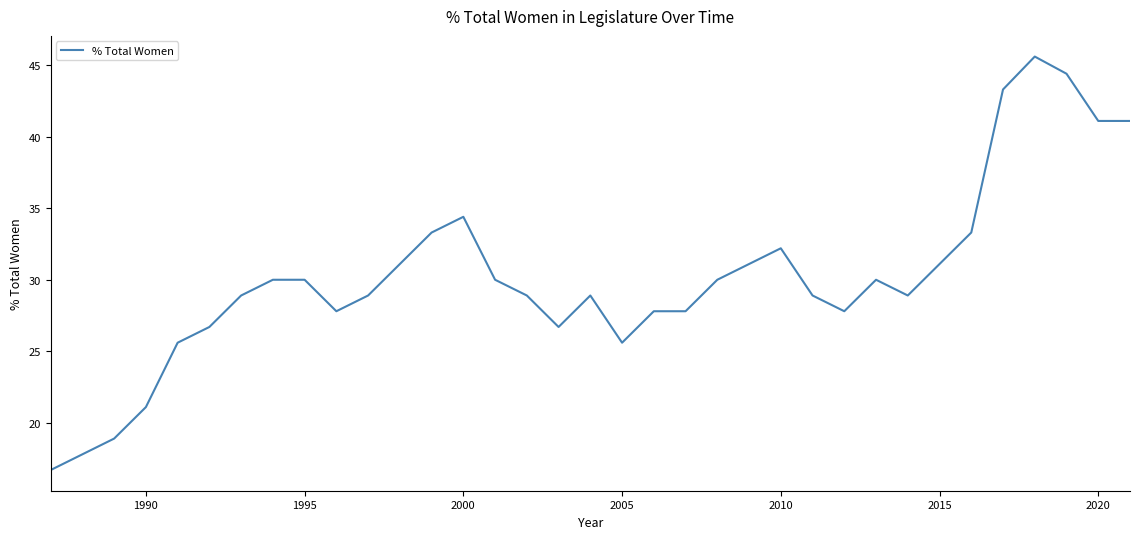

Does the chart have visible grid lines?

No